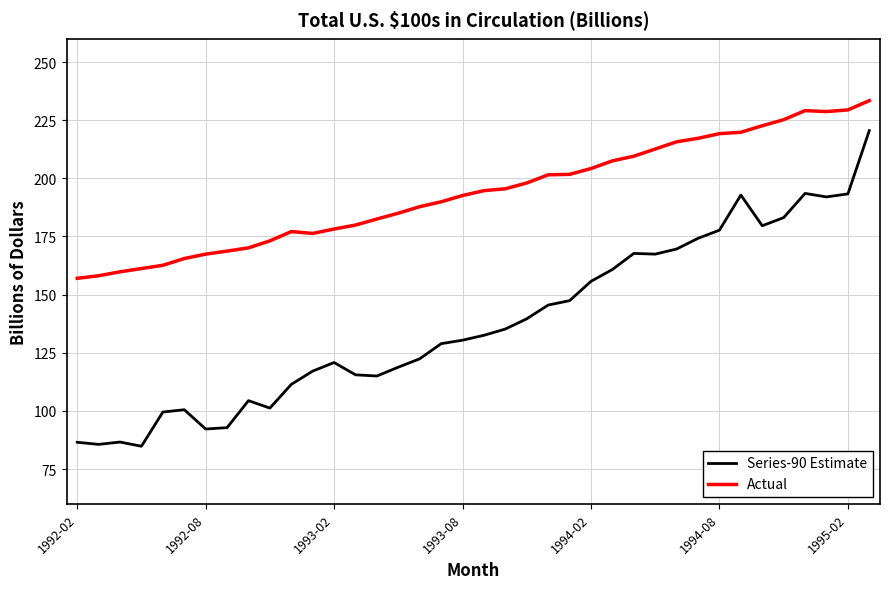

How many interior local peaks does the Series-90 Estimate series have?

7